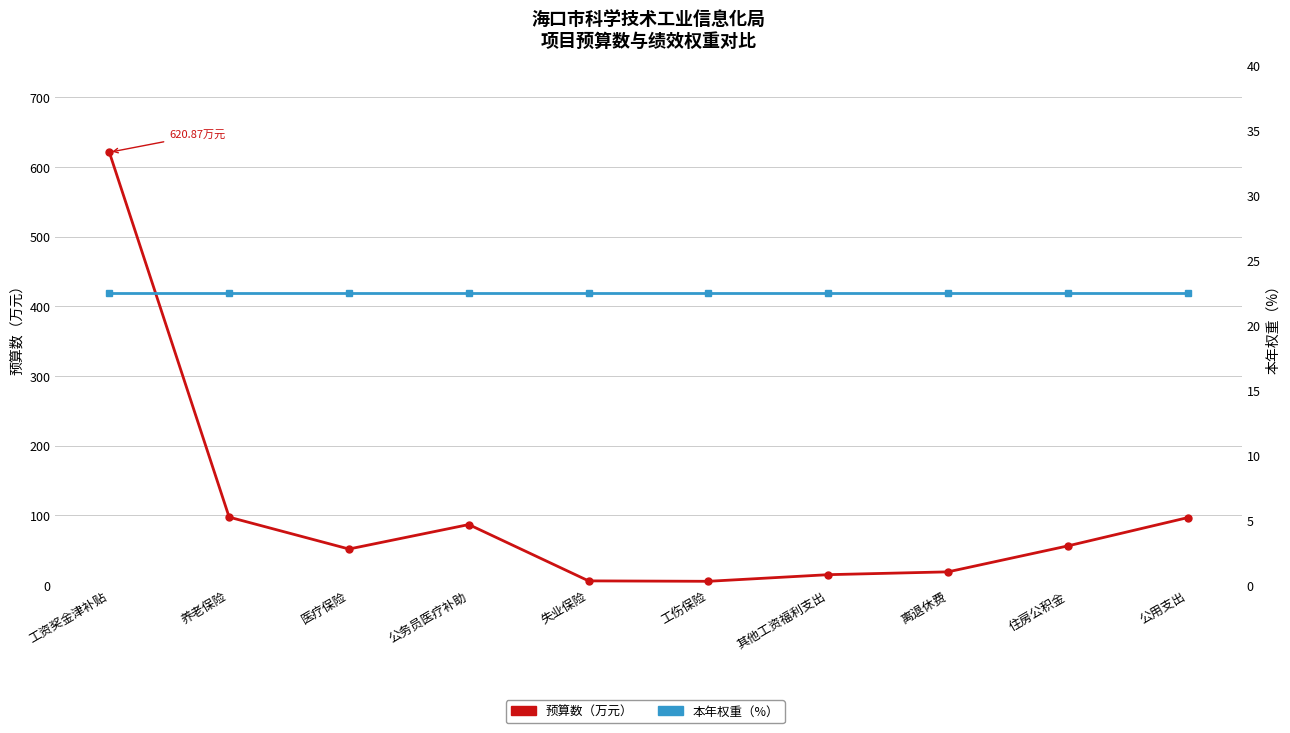

How many values in the 预算数（万元） series exceed 56?

5